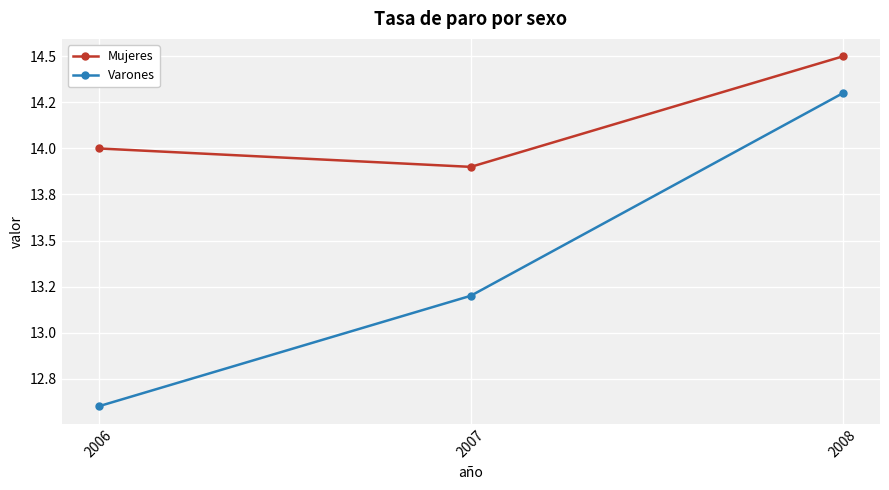

Does the chart have visible grid lines?

Yes